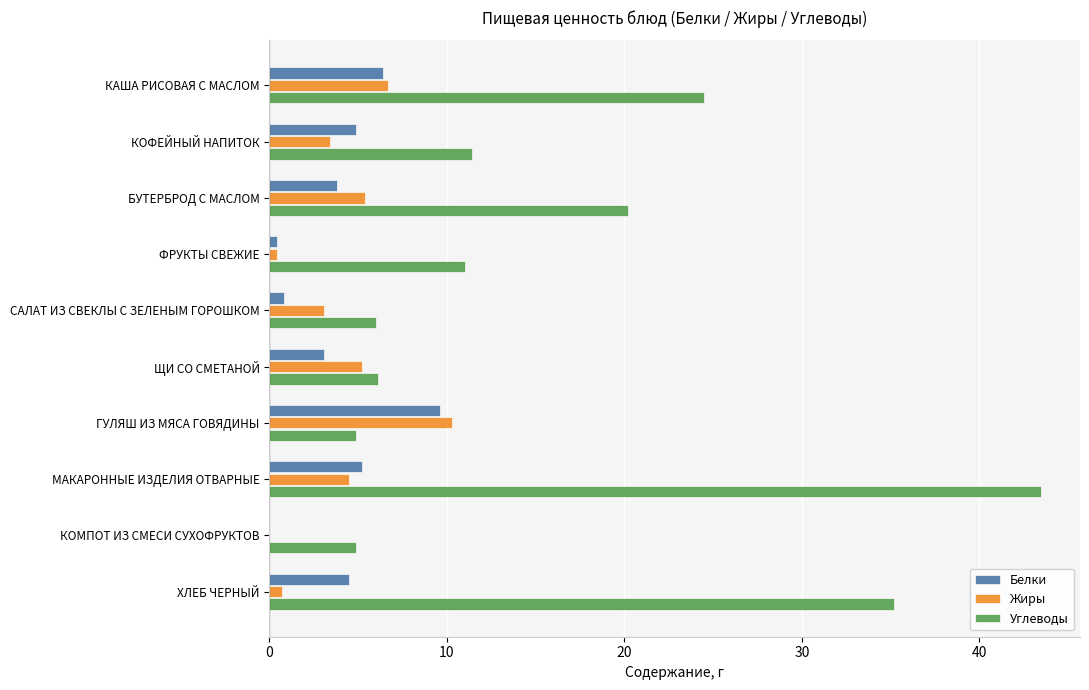

Between ФРУКТЫ СВЕЖИЕ and ГУЛЯШ ИЗ МЯСА ГОВЯДИНЫ, which series saw the biggest shift?

Жиры